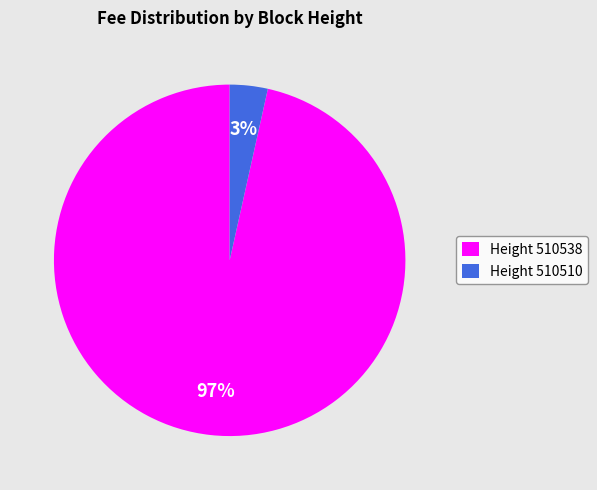

The Height 510510 slice represents 15% of the pie. True or false?

False